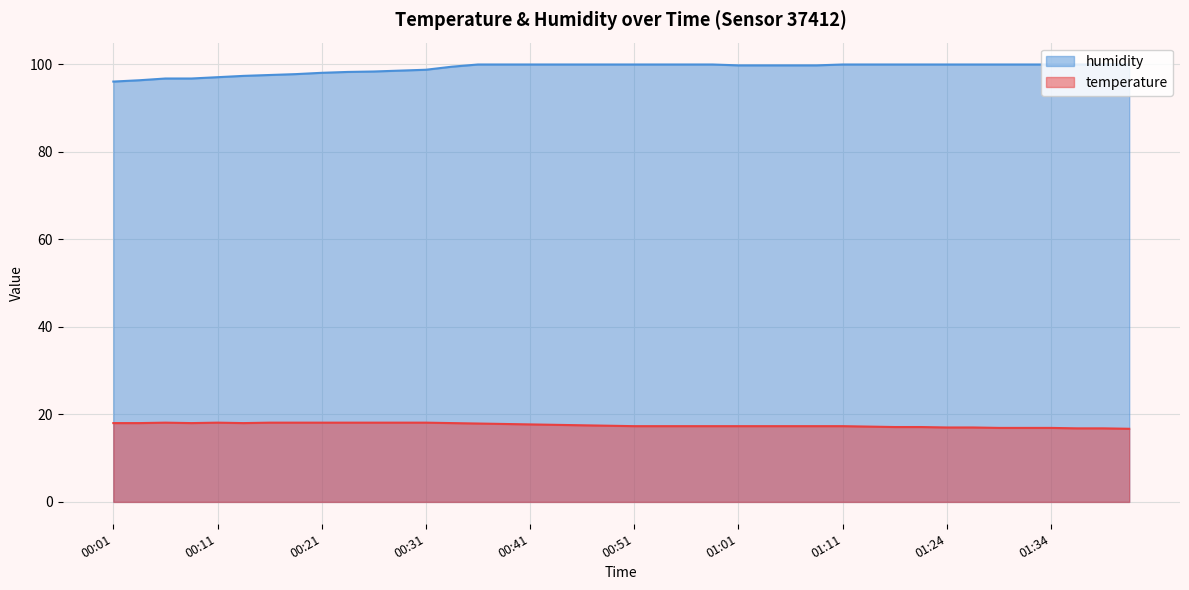

What is the minimum value for temperature?

16.7